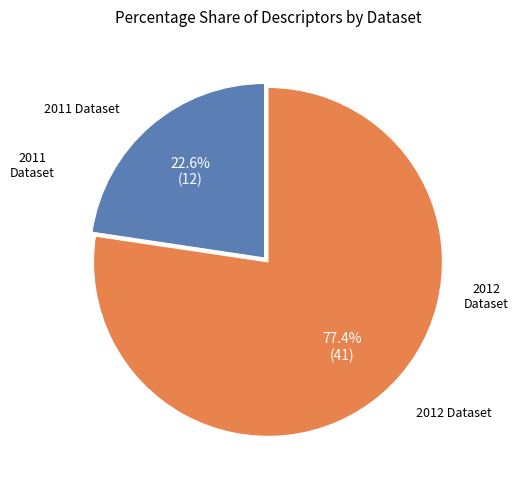

Is there any slice that represents more than half of the pie?

Yes